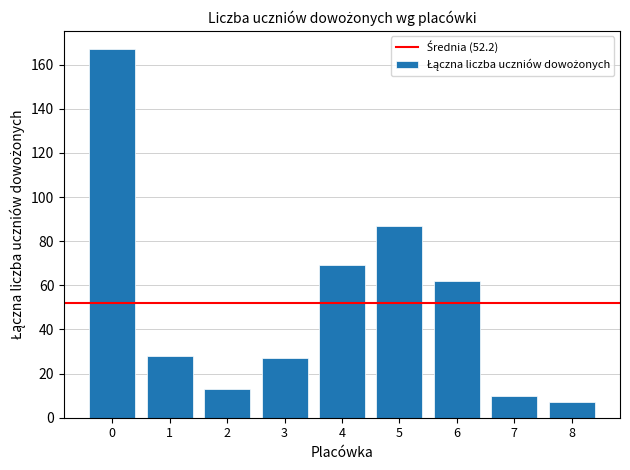

The value at 1 is 28. True or false?

True